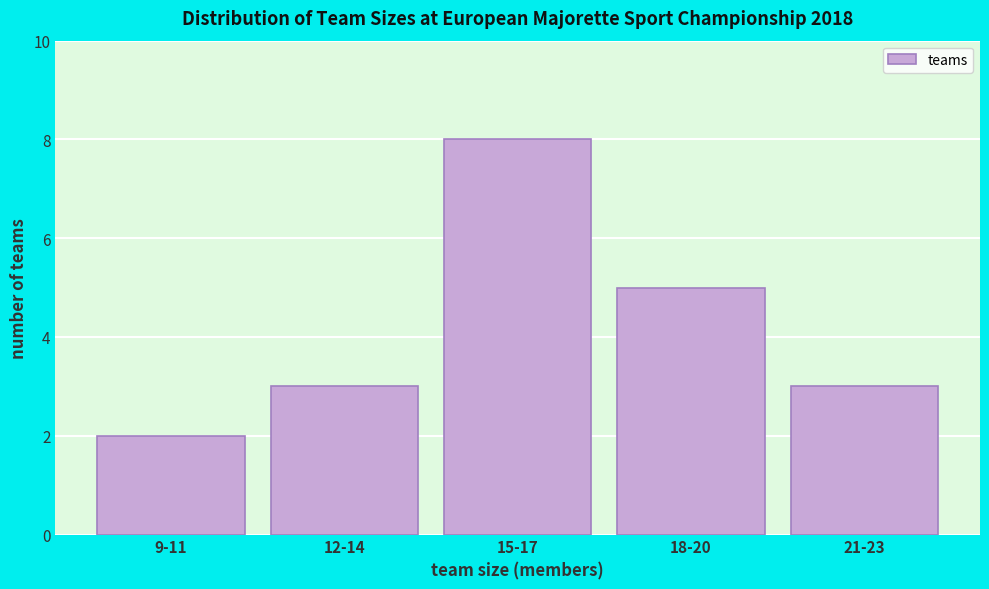

Reading left to right, what are all the values shown in this chart?

9-11=2	12-14=3	15-17=8	18-20=5	21-23=3